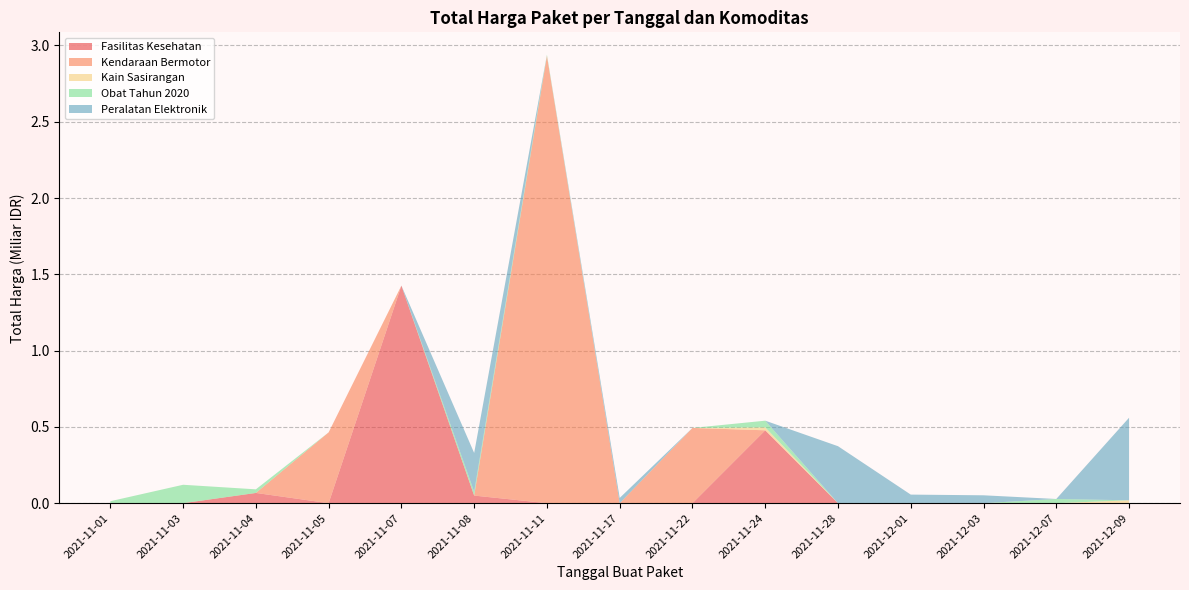

Reading right to left, list all the values displayed in this chart.

541071000	51601000	56152800	373404000	34292000	4350000	250350000	27412000	23653000	43859200	12453900	5129000	8742500	182000	4672200	265000	2772000	98772570	78000	333600	7401240	15513960	9180000	18900000	19175000	493000000	2892122000	39440000	464002100	577875	32441200	34000000	477600000	49730040	1425867900